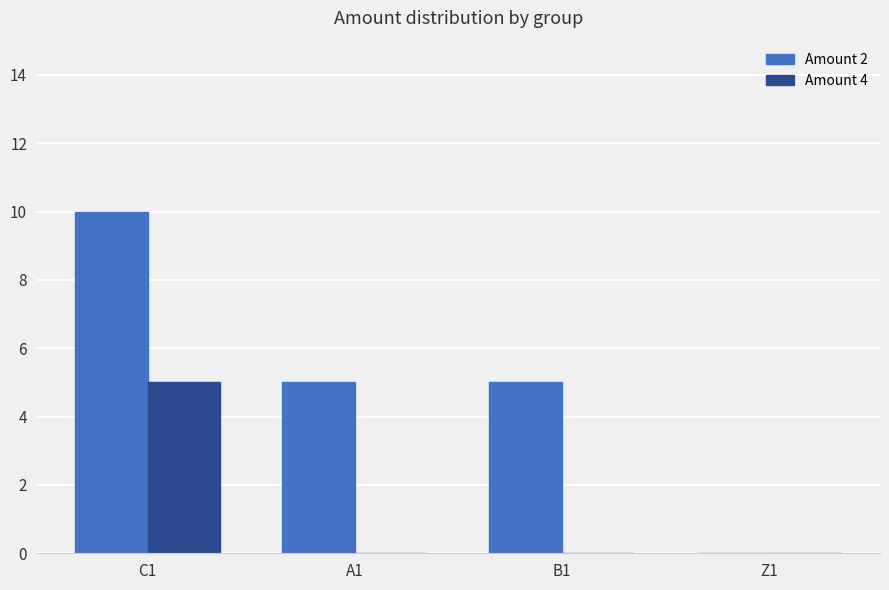

At which label does Amount 2 first exceed 5?

C1